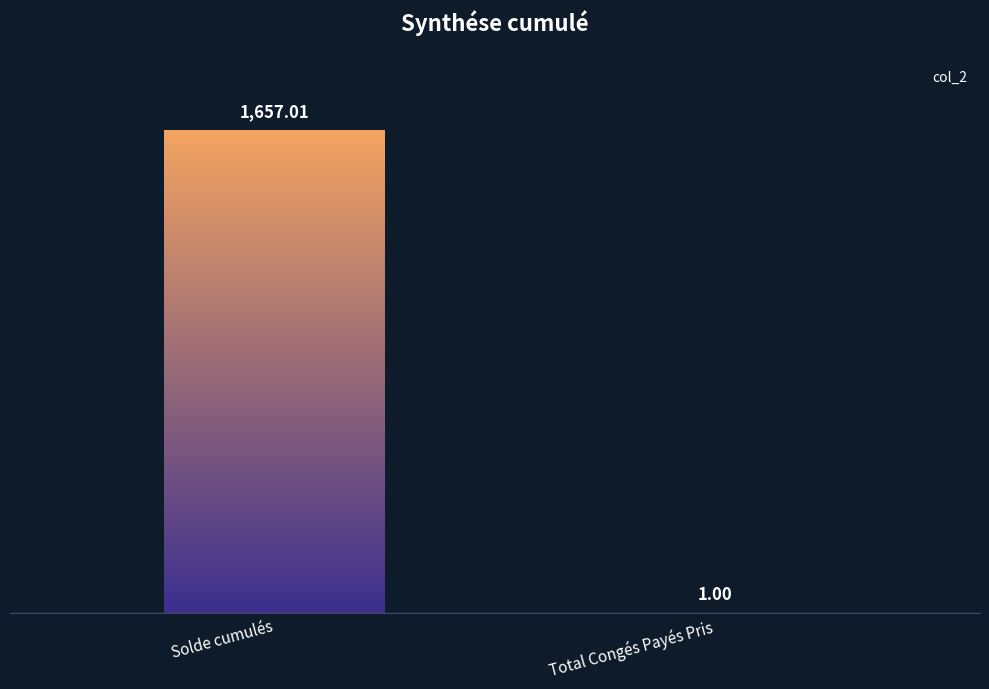

What is the sum of the values at Solde cumulés and Total Congés Payés Pris?

1658.0